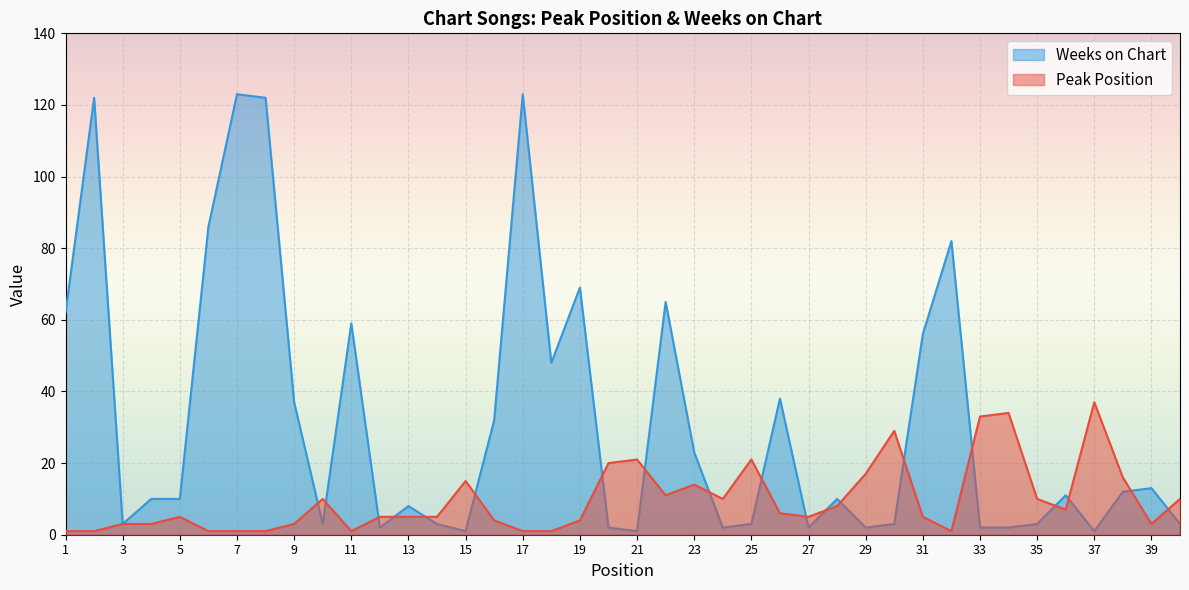

What is the sum of all Weeks on Chart values?

1259